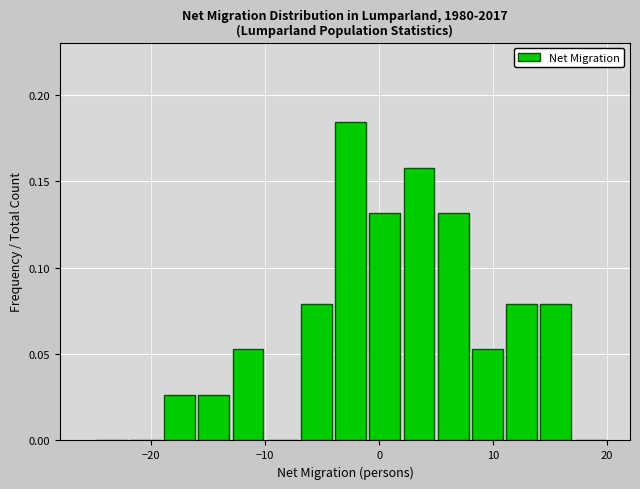

Read against the x-axis, roughly where is the centre of the tallest bar?

-2